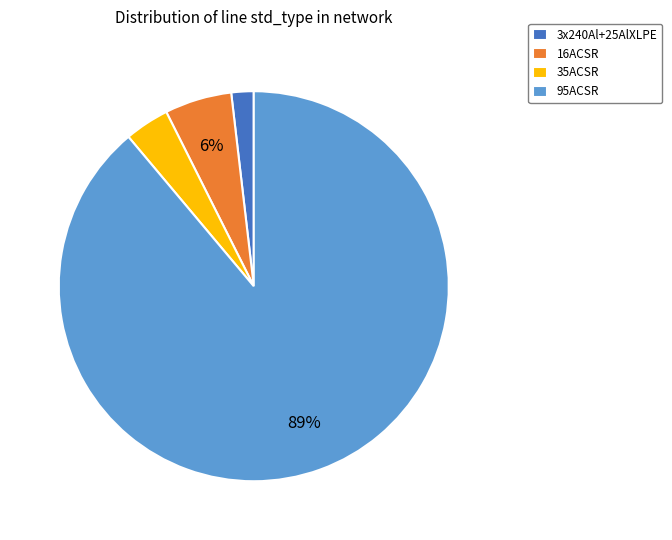

Which category has the biggest portion of the pie?

95ACSR